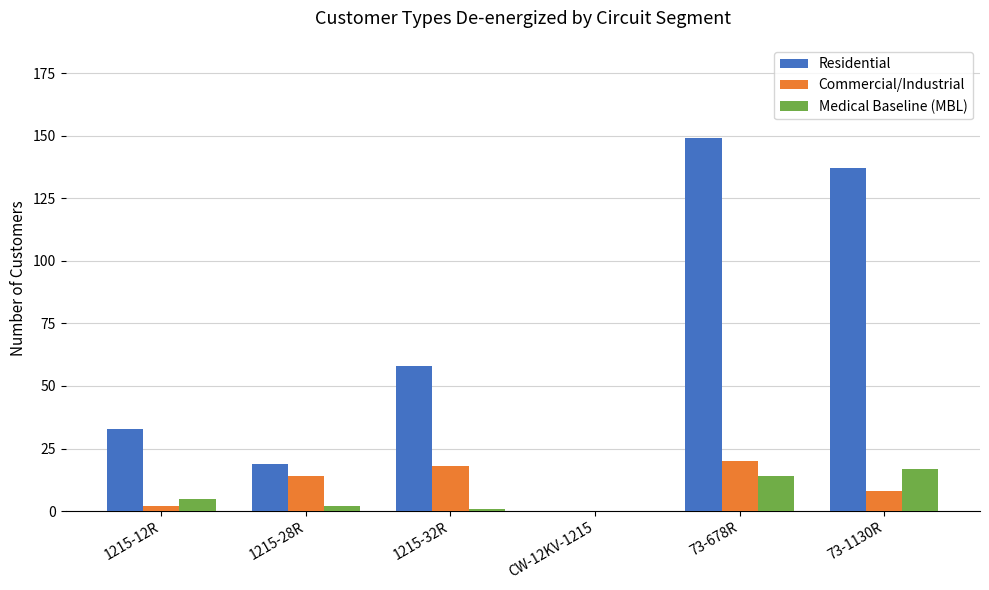

True or false: Commercial/Industrial has a value of 9 at 1215-32R.

False